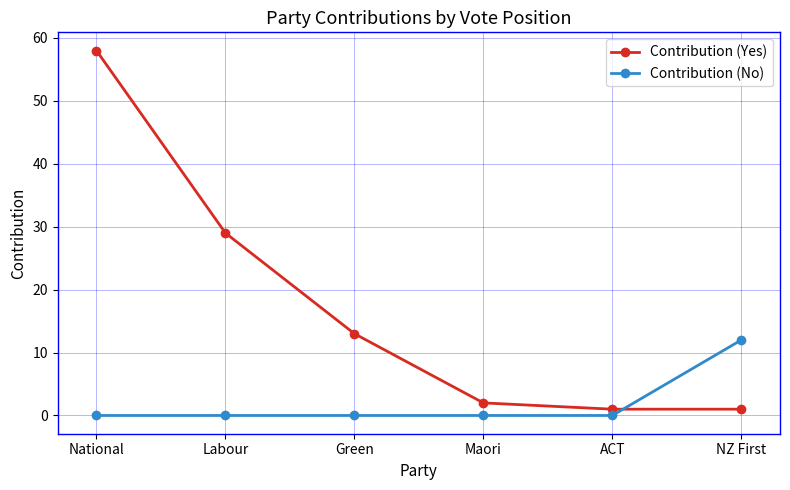

At which label is Contribution (Yes) closest to 29?

Labour